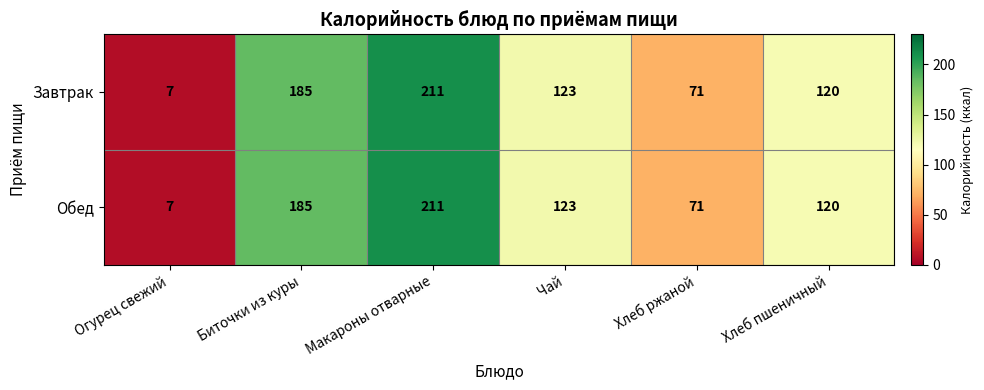

What is the difference between the maximum and minimum values in the Обед series?

204